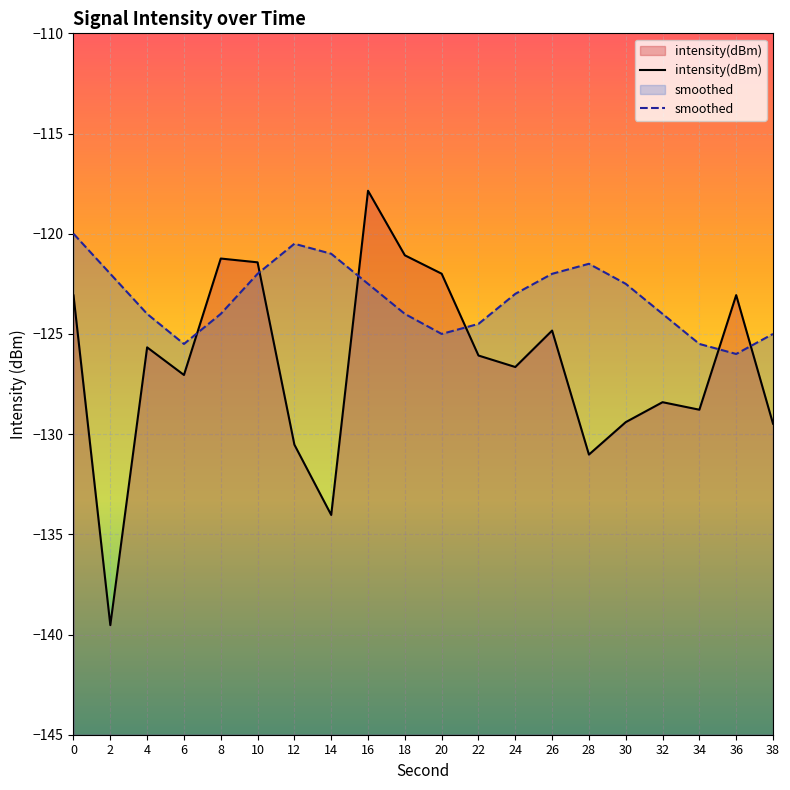

How many interior local peaks does the smoothed series have?

2